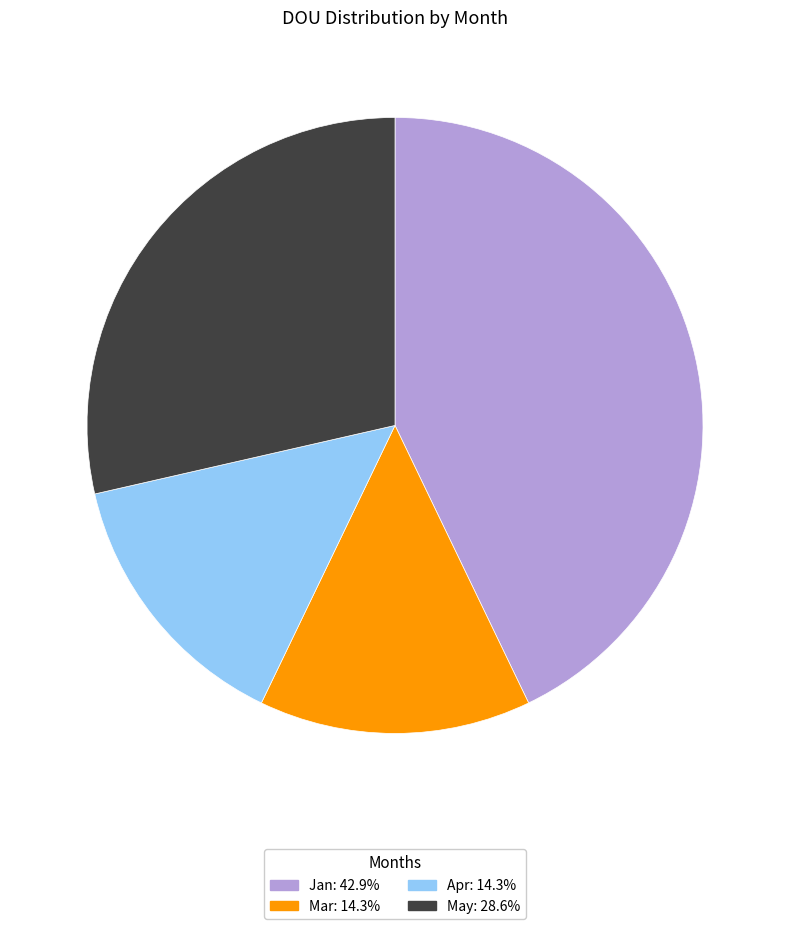

How many segments does this pie chart have?

4